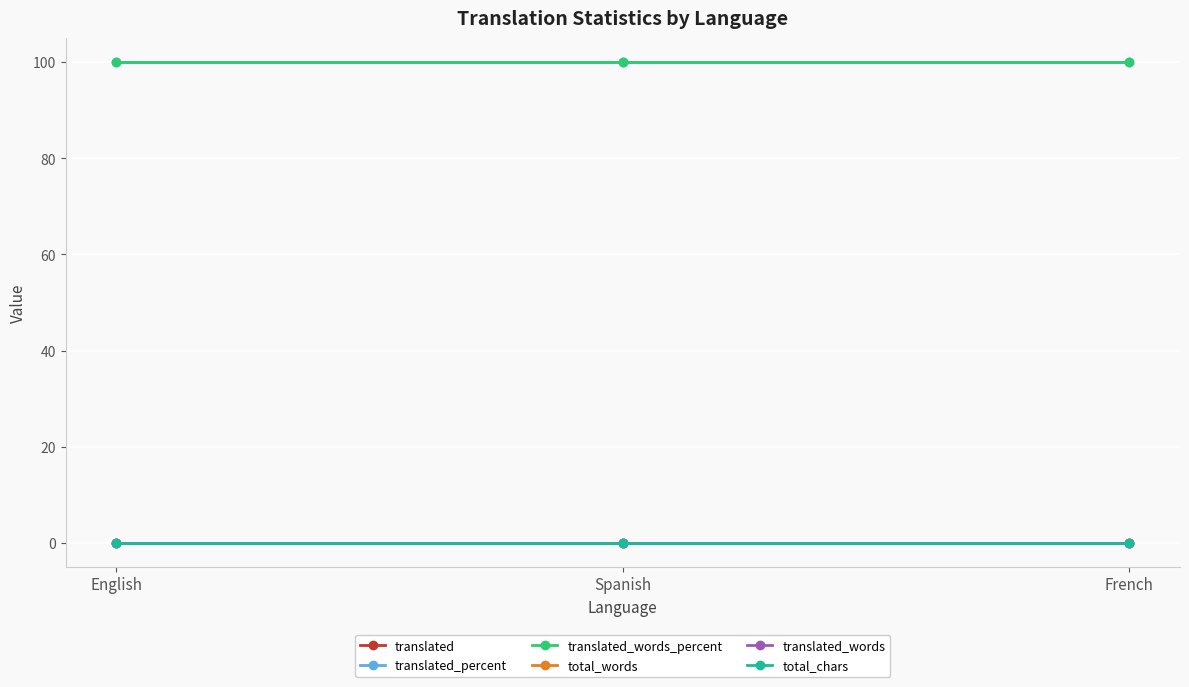

What is the maximum value shown in the chart?

100